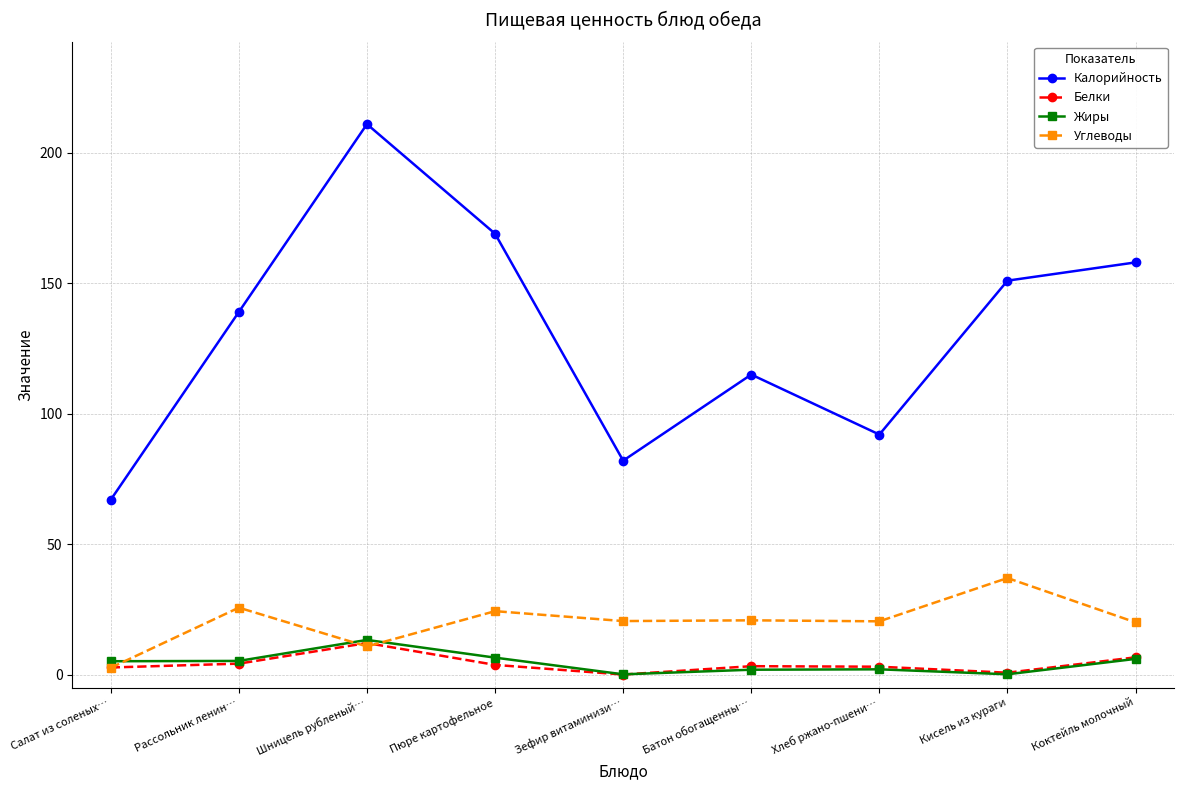

Which series has the widest spread of values?

Калорийность